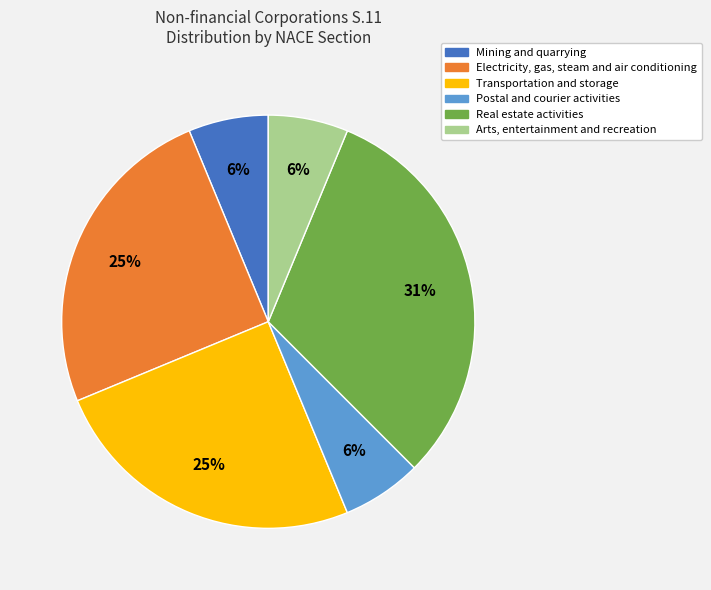

To the nearest percent, what percentage of the pie is Mining and quarrying?

6%